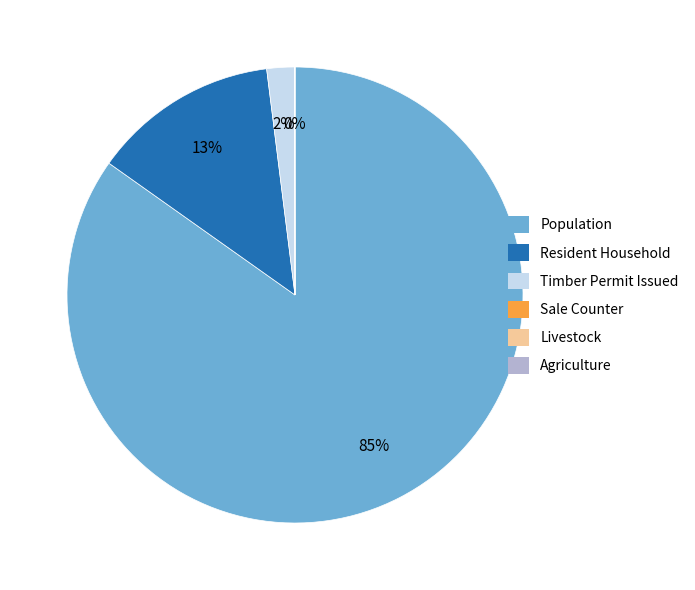

To the nearest percent, what is the average slice percentage?

17%